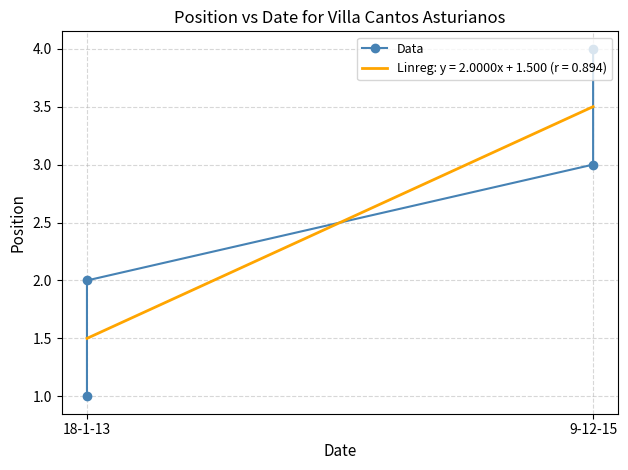

What is the sum of all values?

10